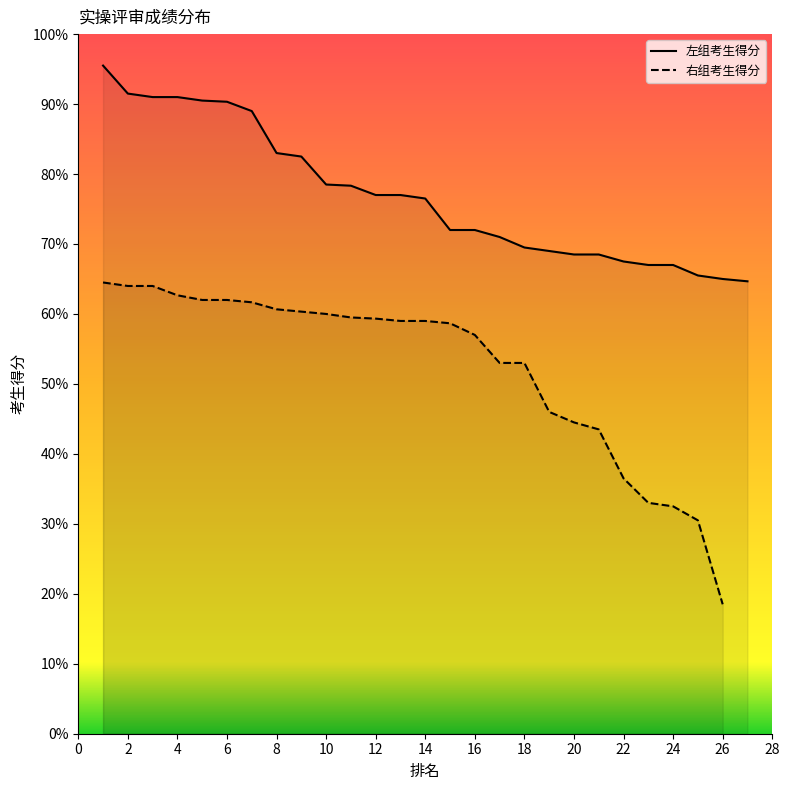

Reading left to right, extract all data points from this chart.

95.5	91.5	91.0	91.0	90.5	90.3	89.0	83.0	82.5	78.5	78.3	77.0	77.0	76.5	72.0	72.0	71.0	69.5	69.0	68.5	68.5	67.5	67.0	67.0	65.5	65.0	64.7